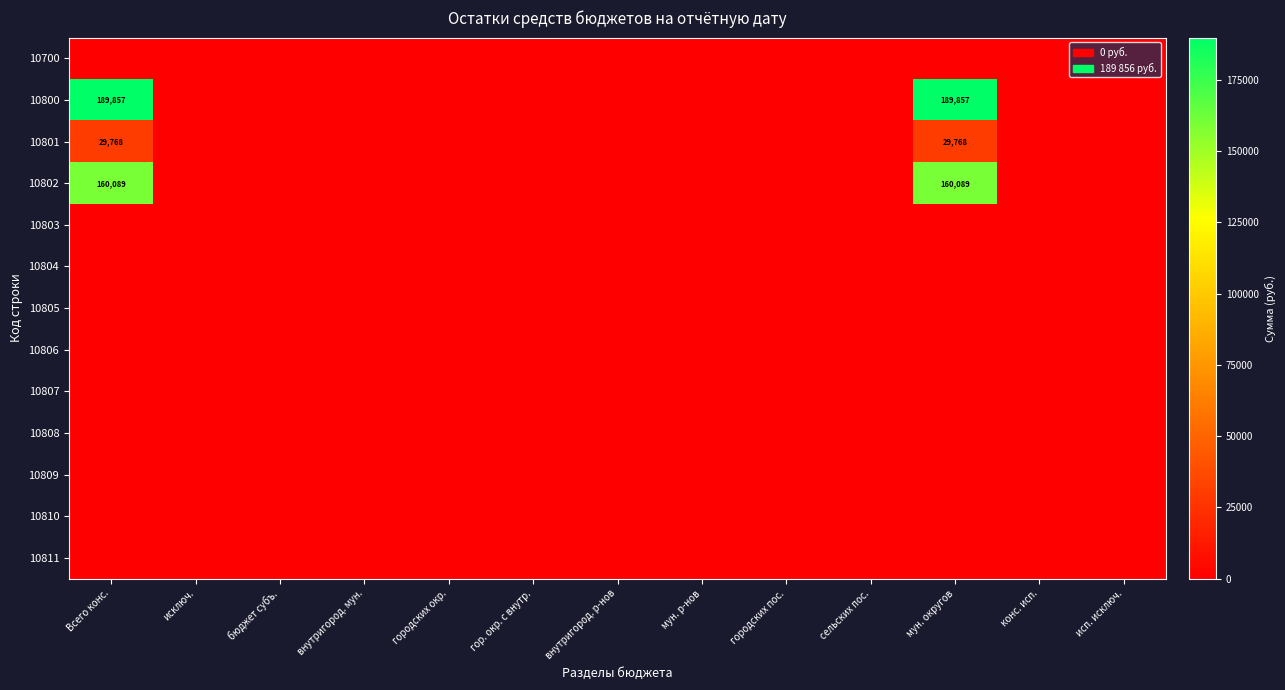

At which category is the sum across all series the highest?

Всего конс.